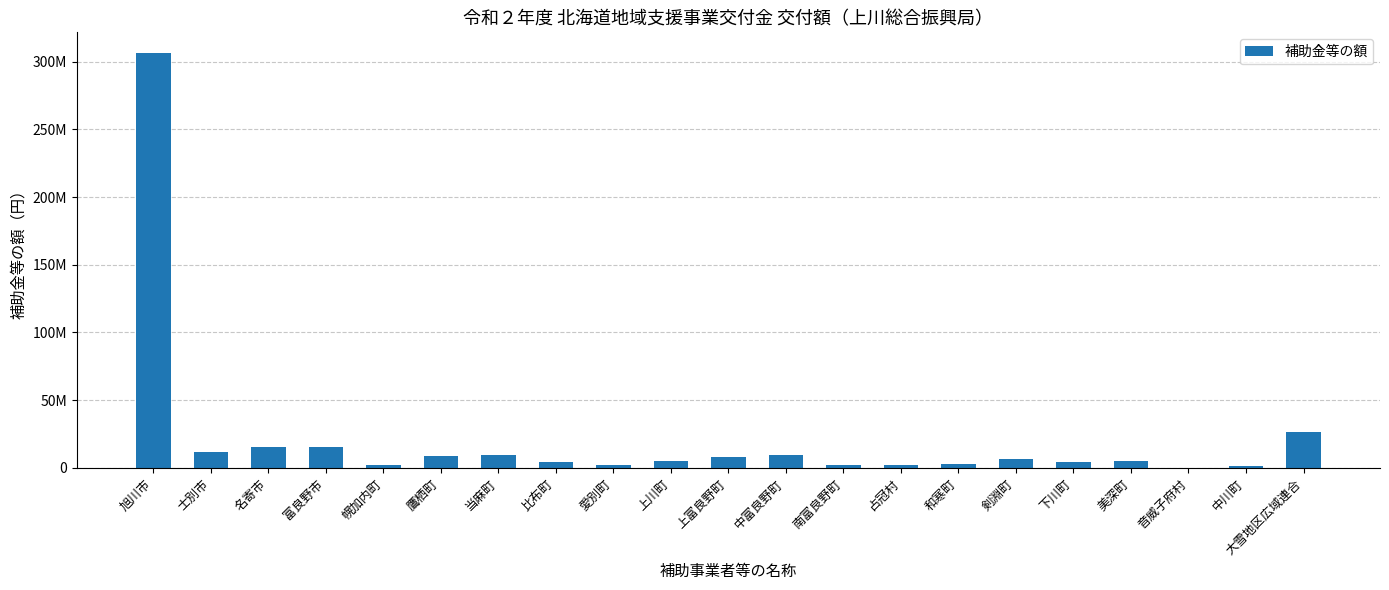

Are the bars horizontal?

No